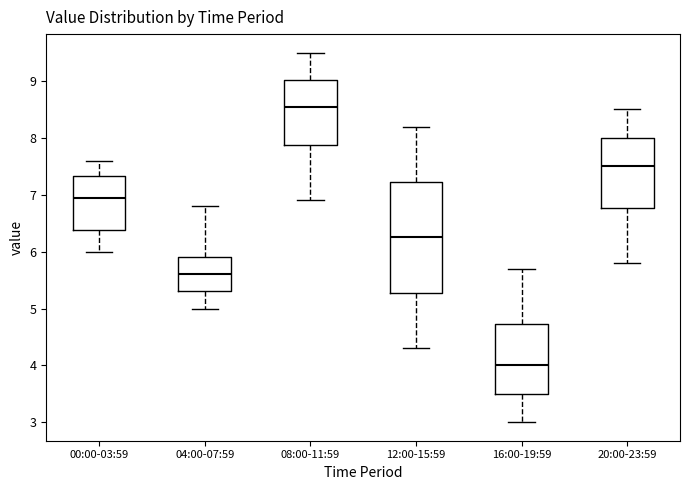

Comparing the boxes themselves (not the whiskers), which one is the tallest?

12:00-15:59